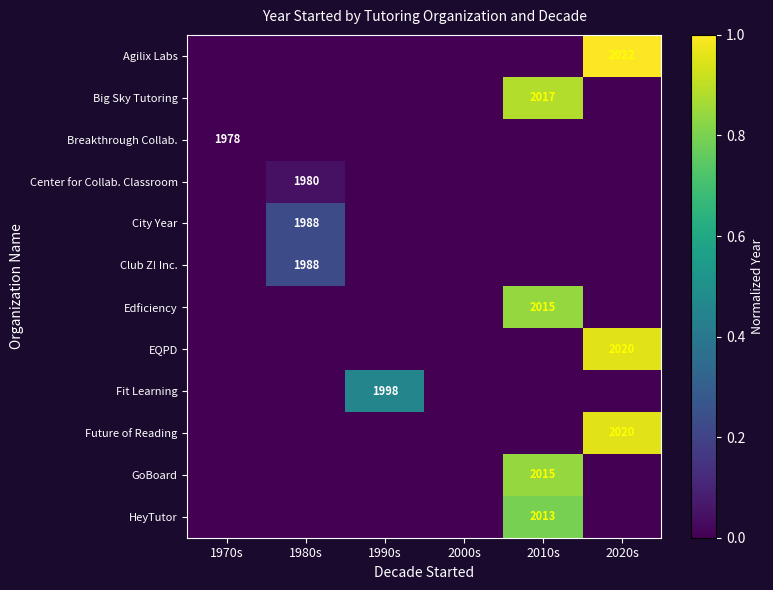

The value of Fit Learning at 1990s is 1998. True or false?

True